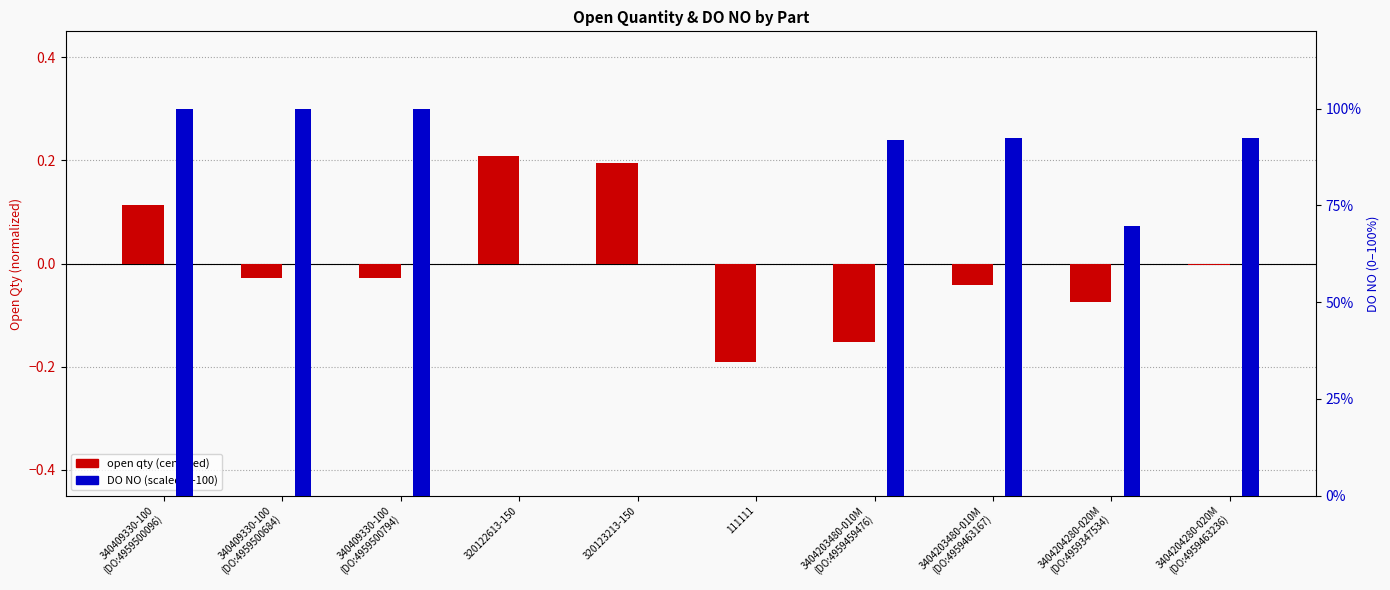

List the labels in order of DO NO (scaled 0-100) value, largest first.

340409330-100
(DO:4959500794), 340409330-100
(DO:4959500684), 340409330-100
(DO:4959500096), 3404204280-020M
(DO:4959463236), 3404203480-010M
(DO:4959463167), 3404203480-010M
(DO:4959459476), 3404204280-020M
(DO:4959347534), 320123213-150, 320122613-150, 111111